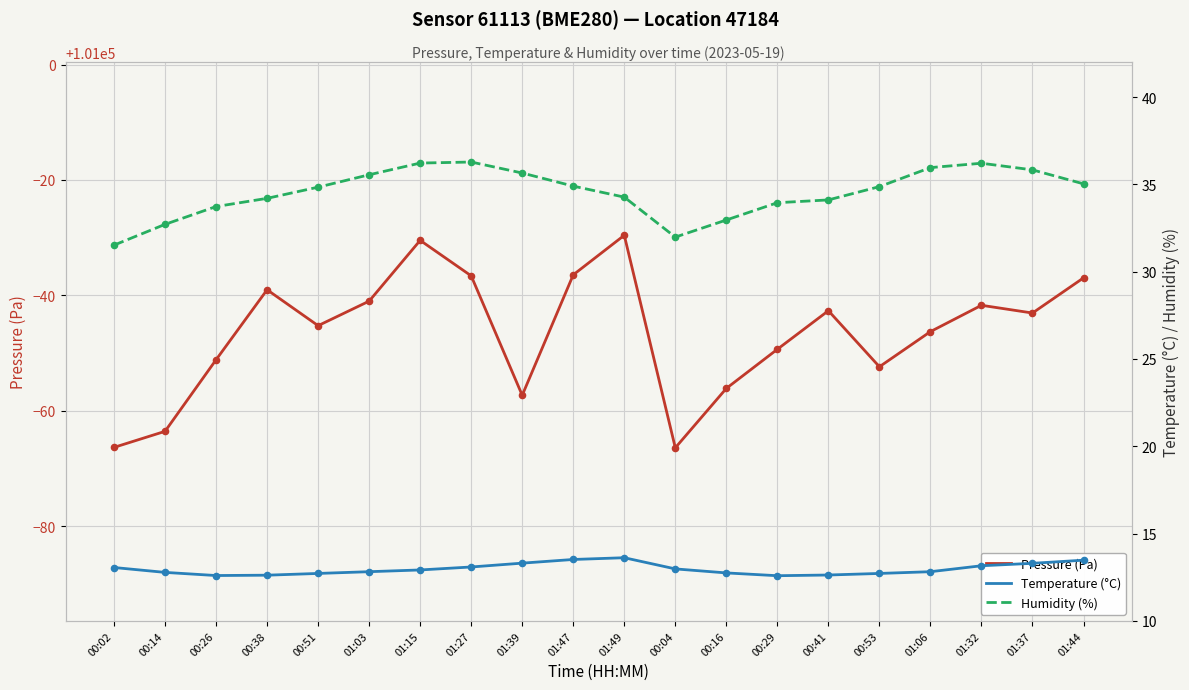

Which series contains the lowest Y value?

Temperature (°C)